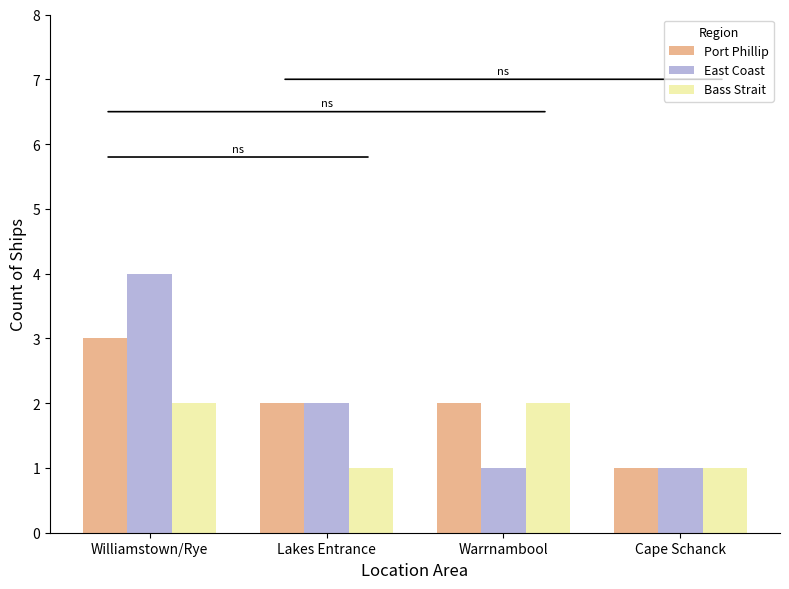

Reading left to right, extract all data points from this chart.

Port Phillip: Williamstown/Rye=3	Lakes Entrance=2	Warrnambool=2	Cape Schanck=1
East Coast: Williamstown/Rye=4	Lakes Entrance=2	Warrnambool=1	Cape Schanck=1
Bass Strait: Williamstown/Rye=2	Lakes Entrance=1	Warrnambool=2	Cape Schanck=1